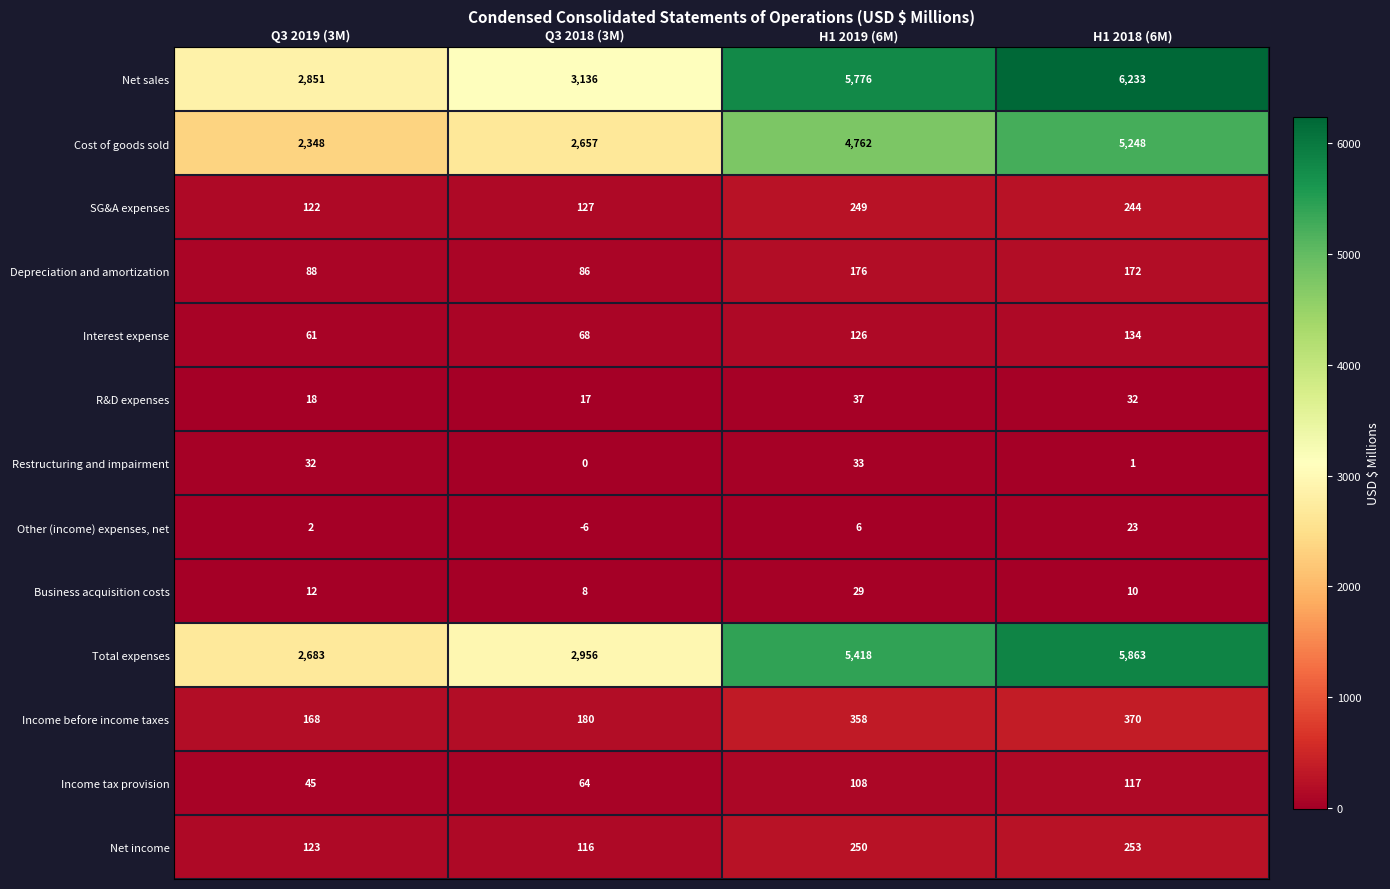

Rank the series at H1 2018 (6M) from highest to lowest value.

Net sales, Total expenses, Cost of goods sold, Income before income taxes, Net income, SG&A expenses, Depreciation and amortization, Interest expense, Income tax provision, R&D expenses, Other (income) expenses, net, Business acquisition costs, Restructuring and impairment